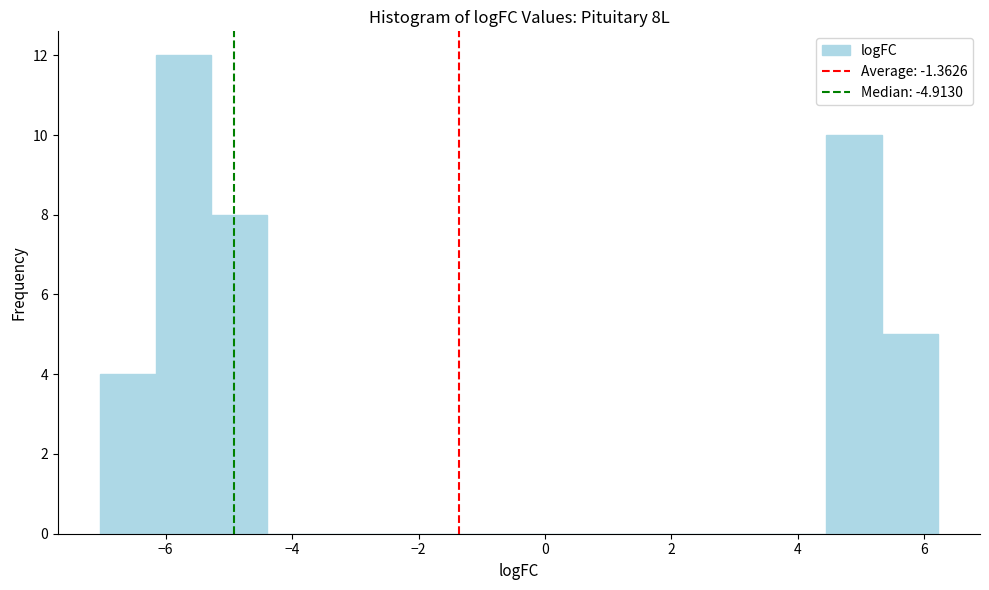

What is the height of the bar covering -7.0 to -6.2 on the x-axis? Neither the bar edges nor the heights are printed on the chart, so give them approximately, as read against the axes.

4